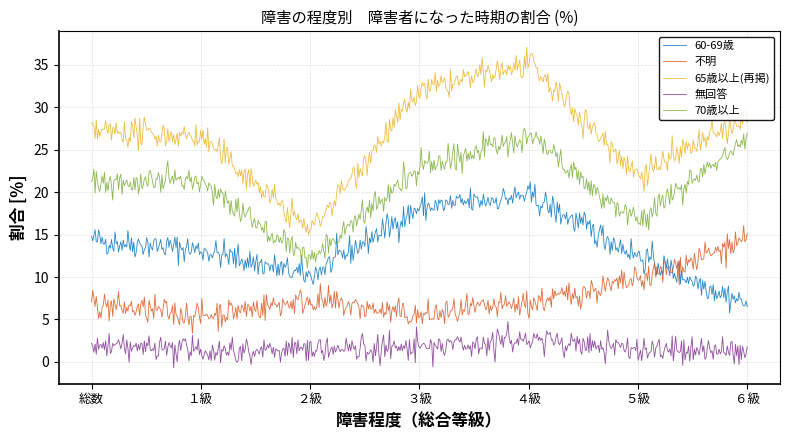

Rank the series by their maximum value, from highest to lowest.

65歳以上(再掲), 70歳以上, 60-69歳, 不明, 無回答